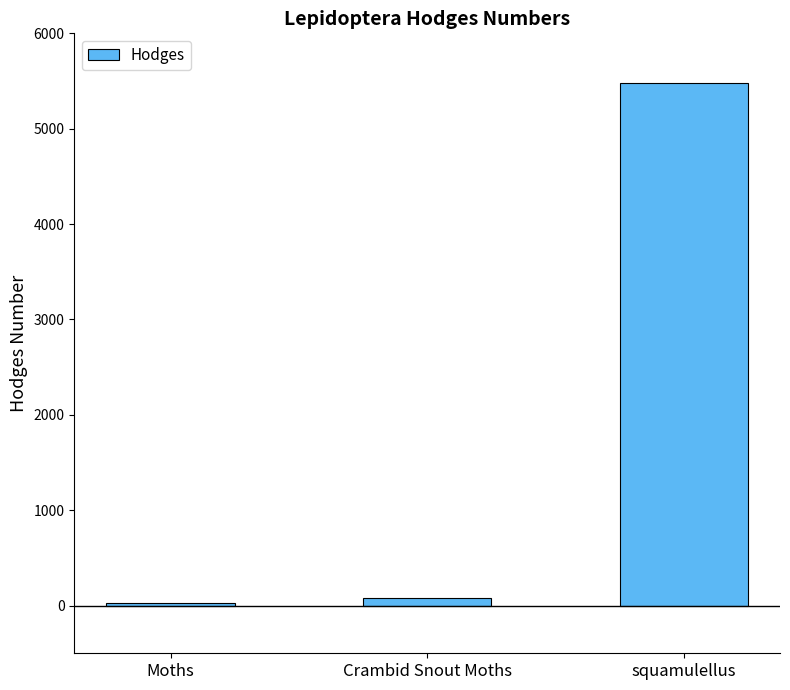

Where does the data first go above 80?

Crambid Snout Moths